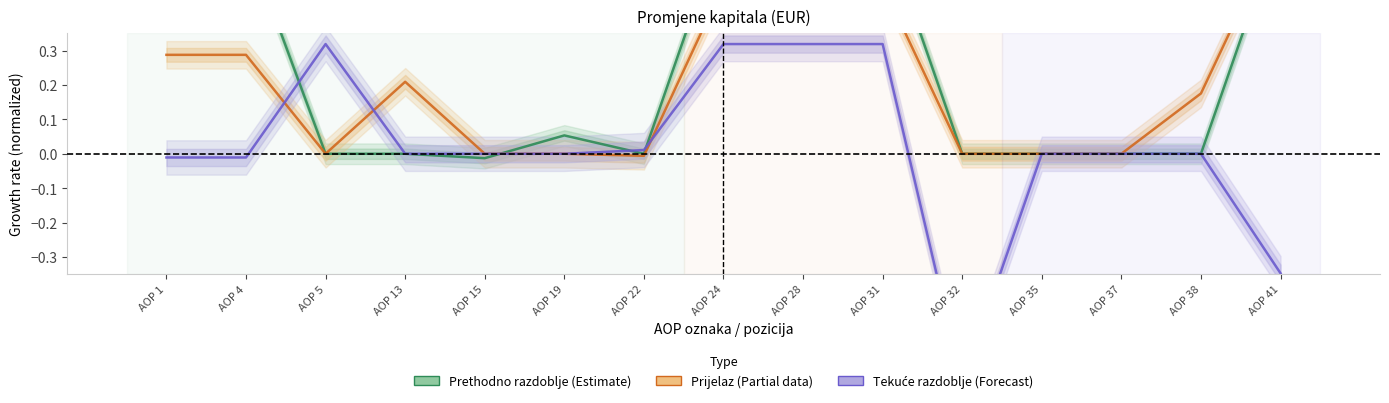

Where is Dobit/gubitak god. nearest to the value 0?

AOP 13